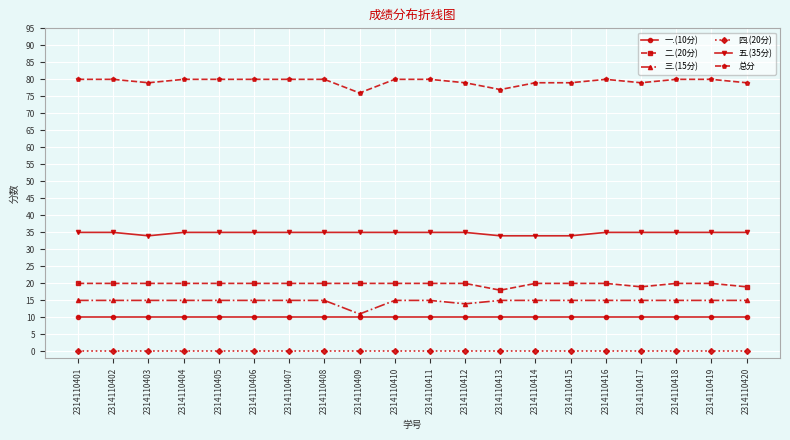

What is the sum of all 一.(10分) values?

200